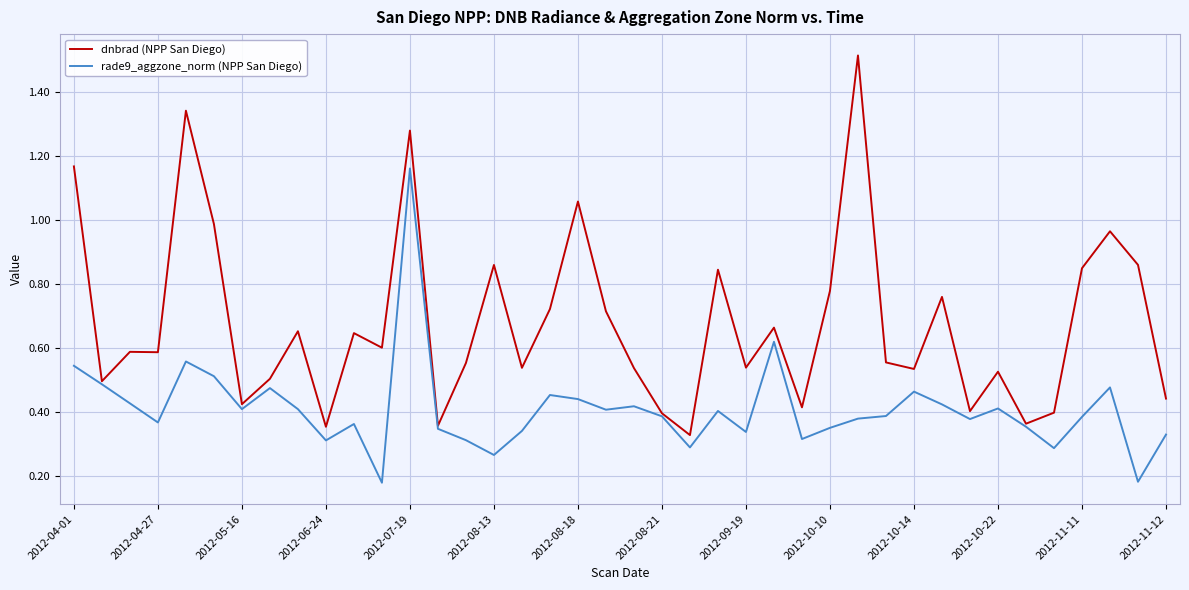

Rank the series by their average value, from highest to lowest.

dnbrad (NPP San Diego), rade9_aggzone_norm (NPP San Diego)